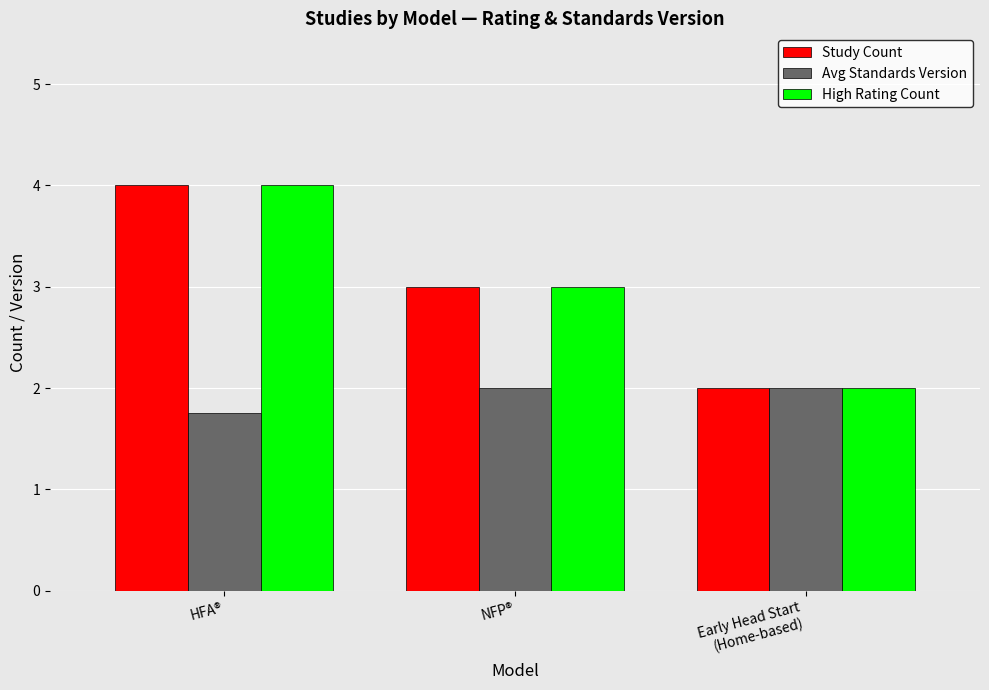

Is it true that Study Count equals 3.0 at NFP®?

True